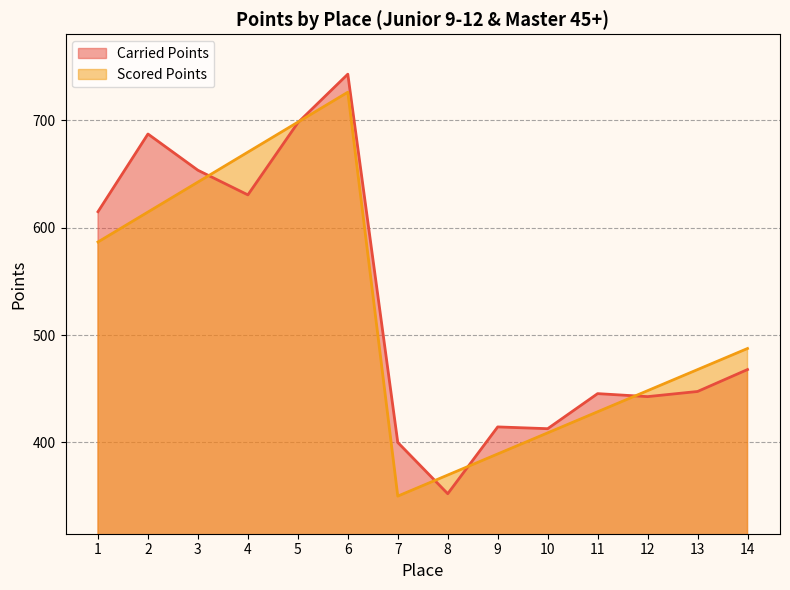

What is the difference between the second highest and second lowest values in the Carried Points series?

297.7